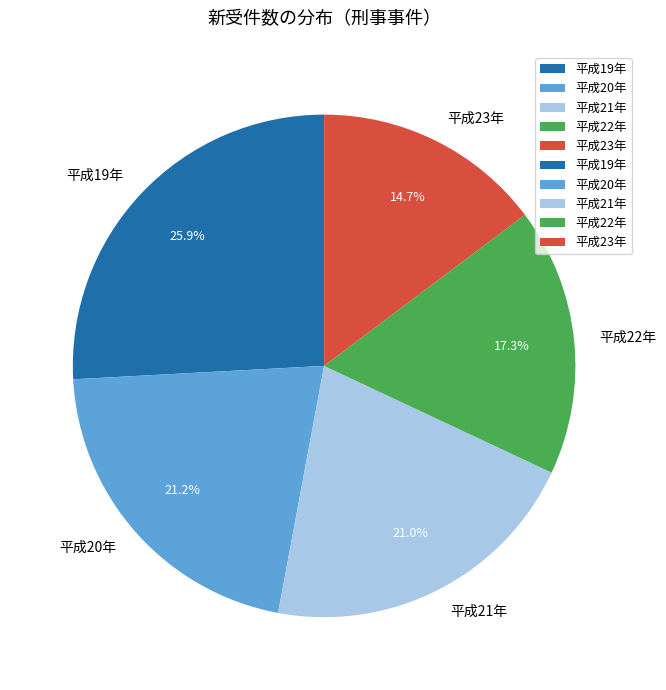

Is it true that 平成20年 is 21% of the pie?

True